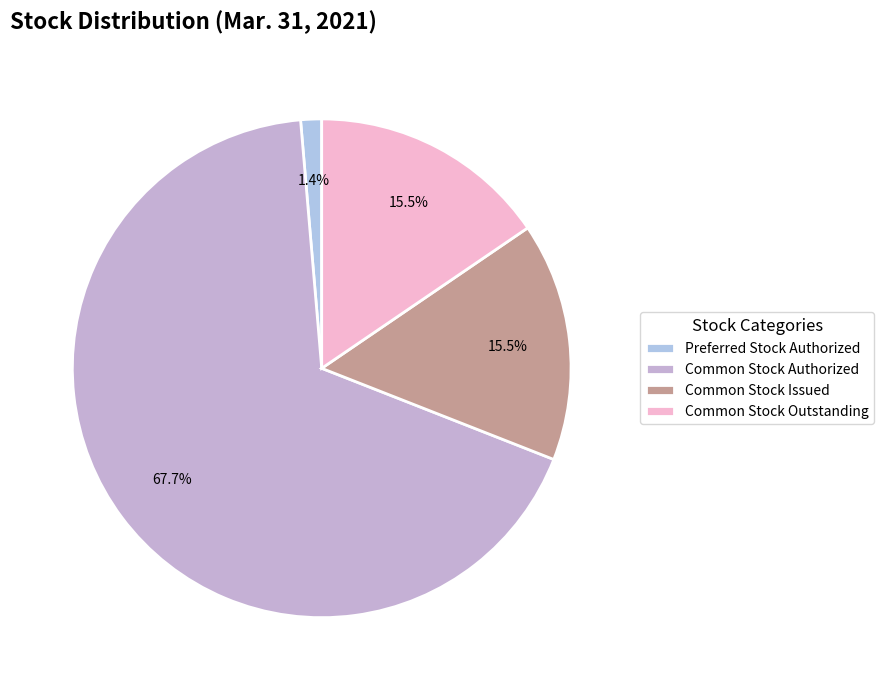

How many slices are in this pie chart?

4